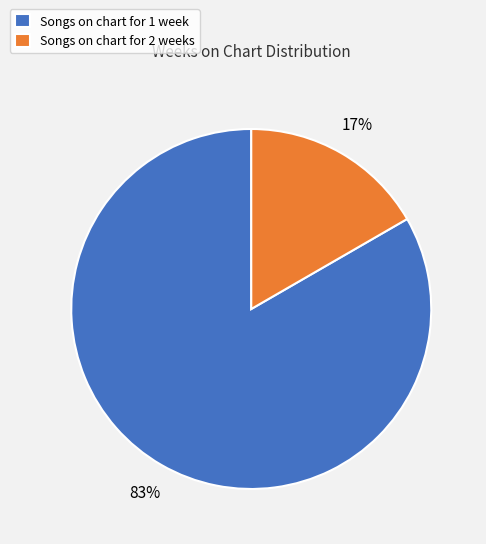

What percentage is the Songs on chart for 1 week slice, to the nearest percent?

83%